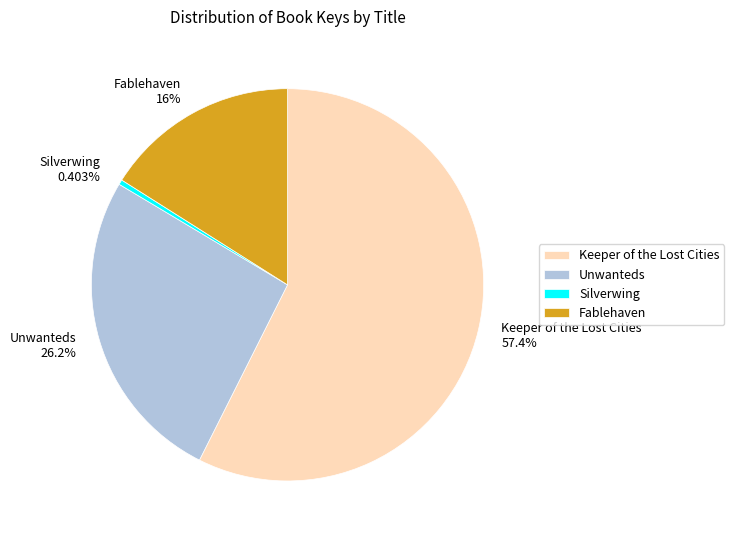

Count the number of slices in the pie.

4